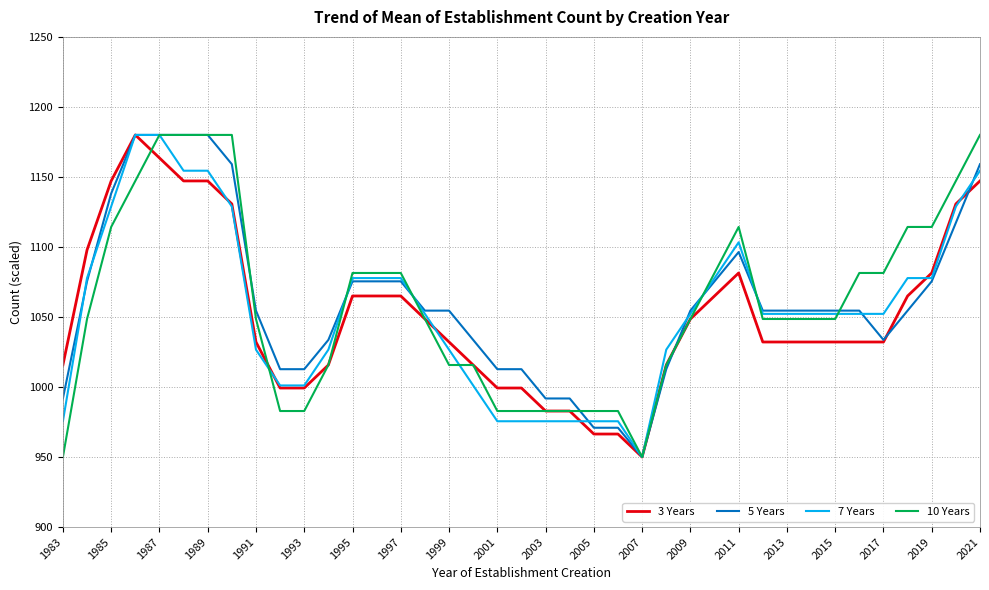

Which series ends up on top after the final intersection of 10 Years and 7 Years?

10 Years